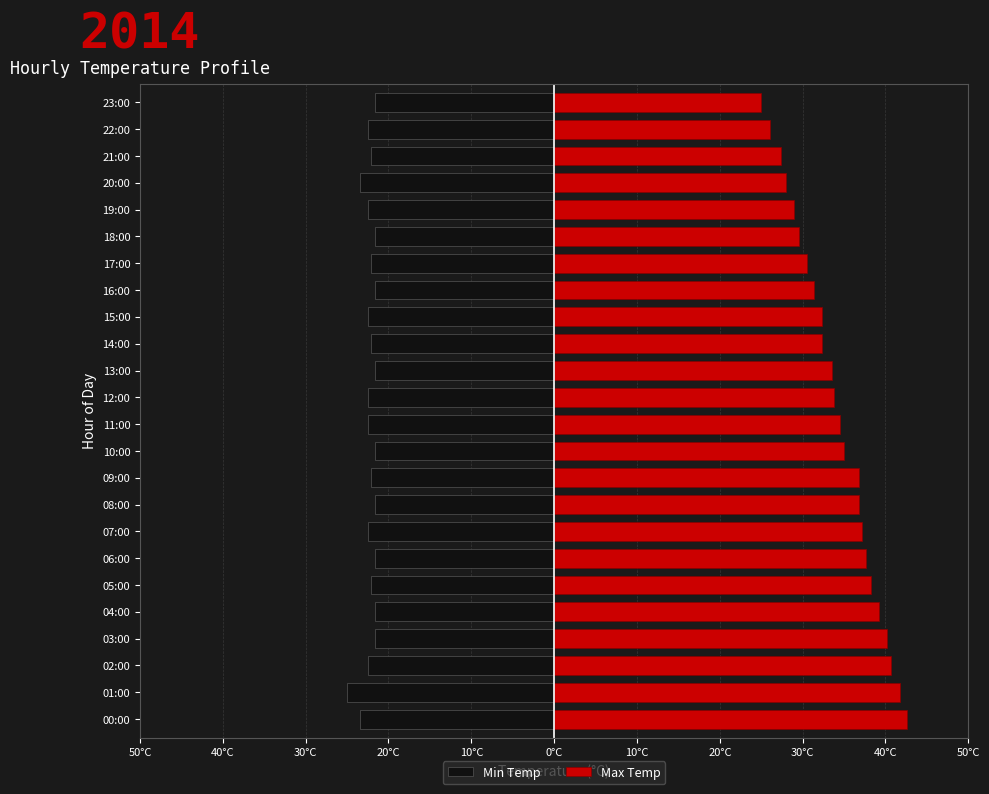

Which series changed the most between 13:00 and 15:00?

Max Temp